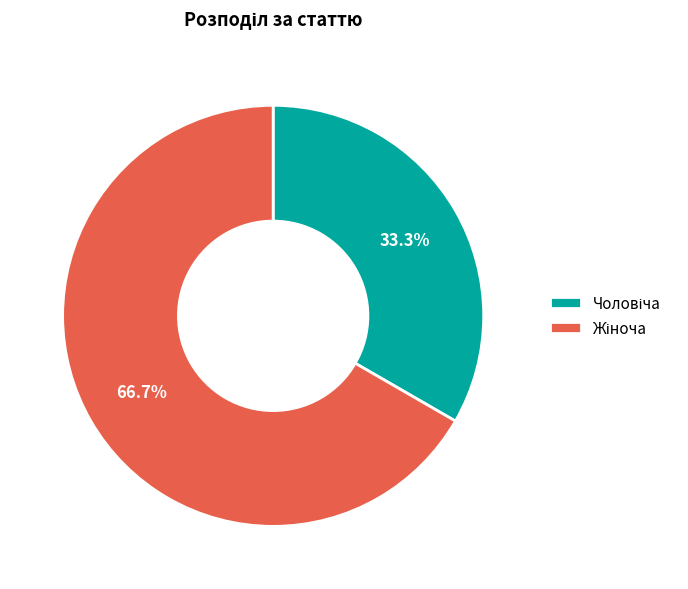

Does any single category account for the majority?

Yes